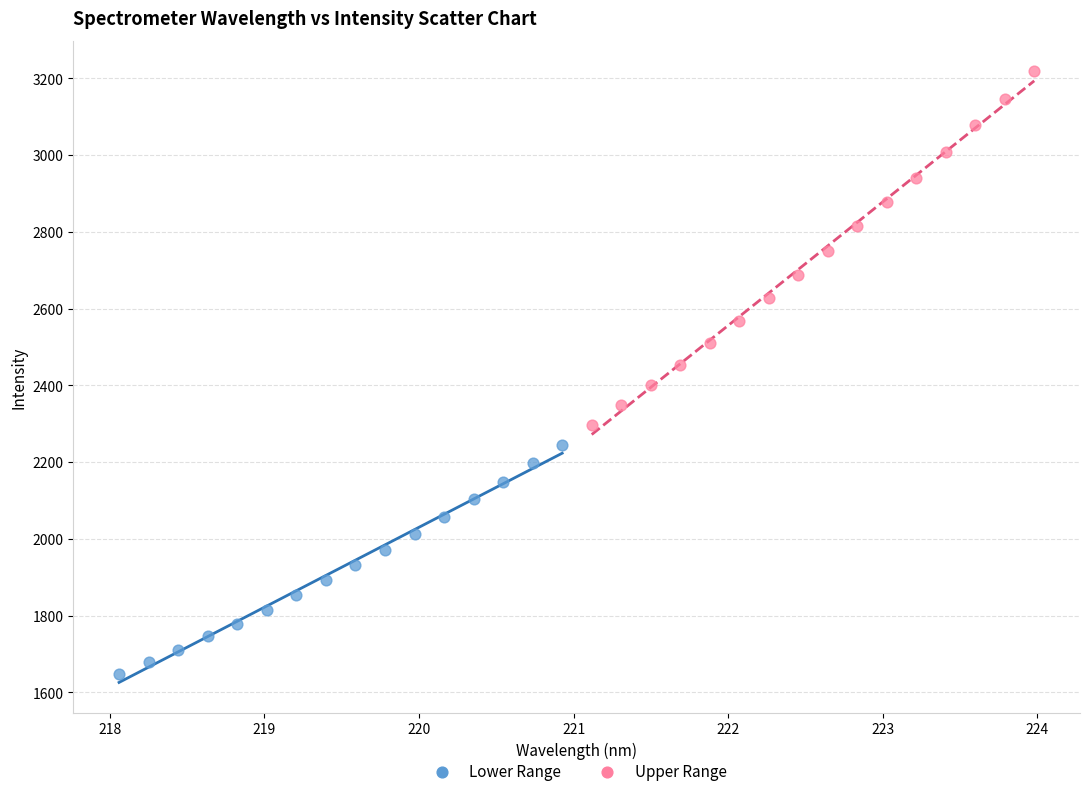

Which series has the widest spread of Y values?

Upper Range